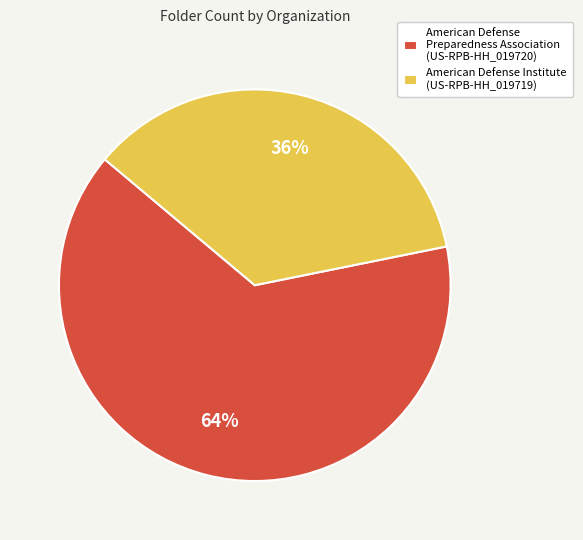

True or false: American Defense Institute (US-RPB-HH_019719) accounts for 47% of the total.

False